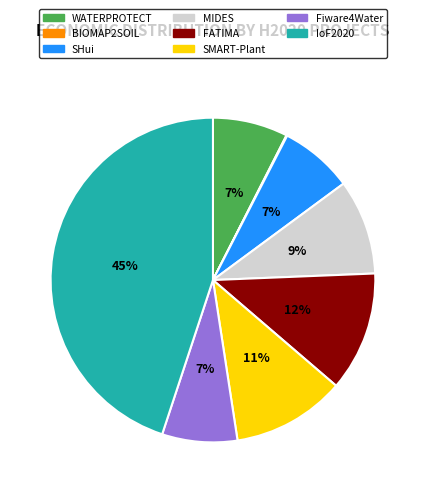

The SMART-Plant slice represents 11% of the pie. True or false?

True